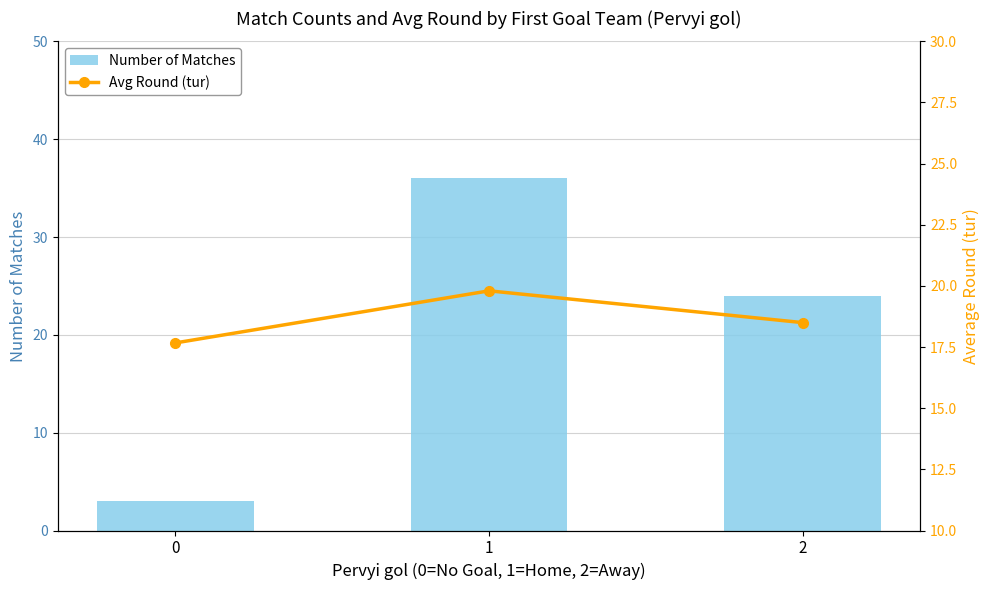

Where does the Avg Round (tur) series first go above 18?

1